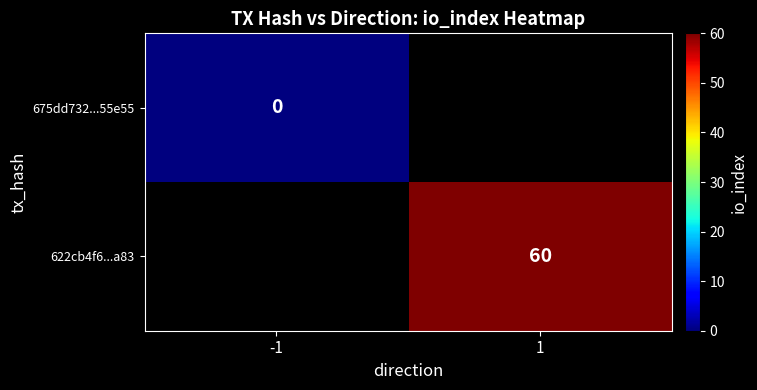

Count the number of data series in this chart.

2